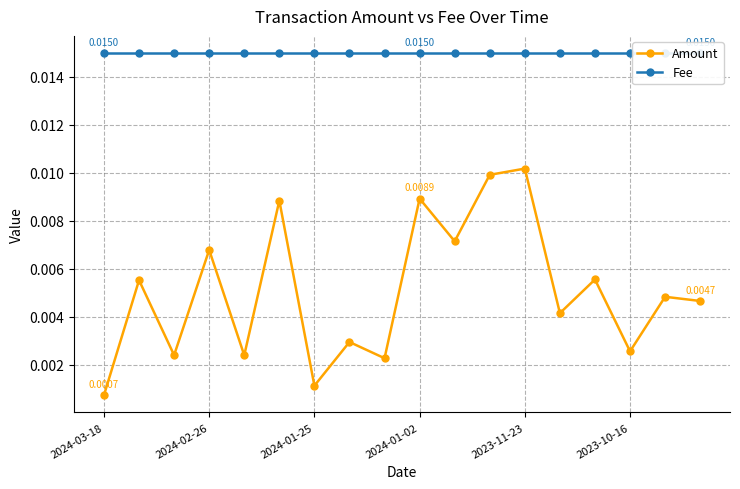

At which label is Fee closest to 0?

2024-03-18